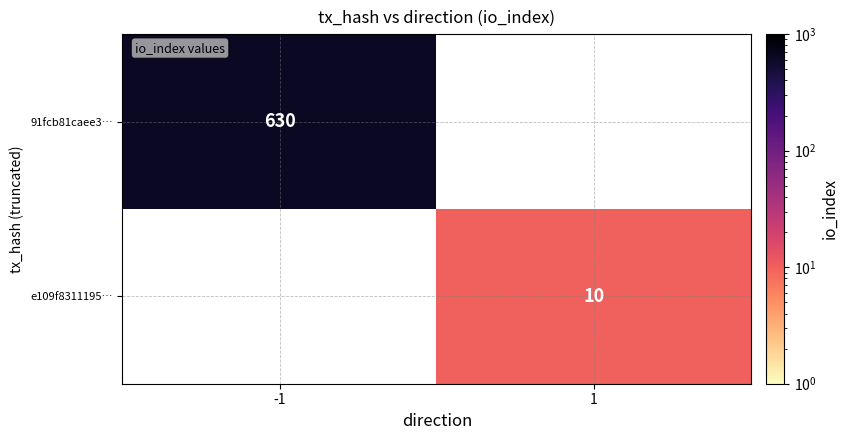

What is the spread (max minus min) of values at 1?

10